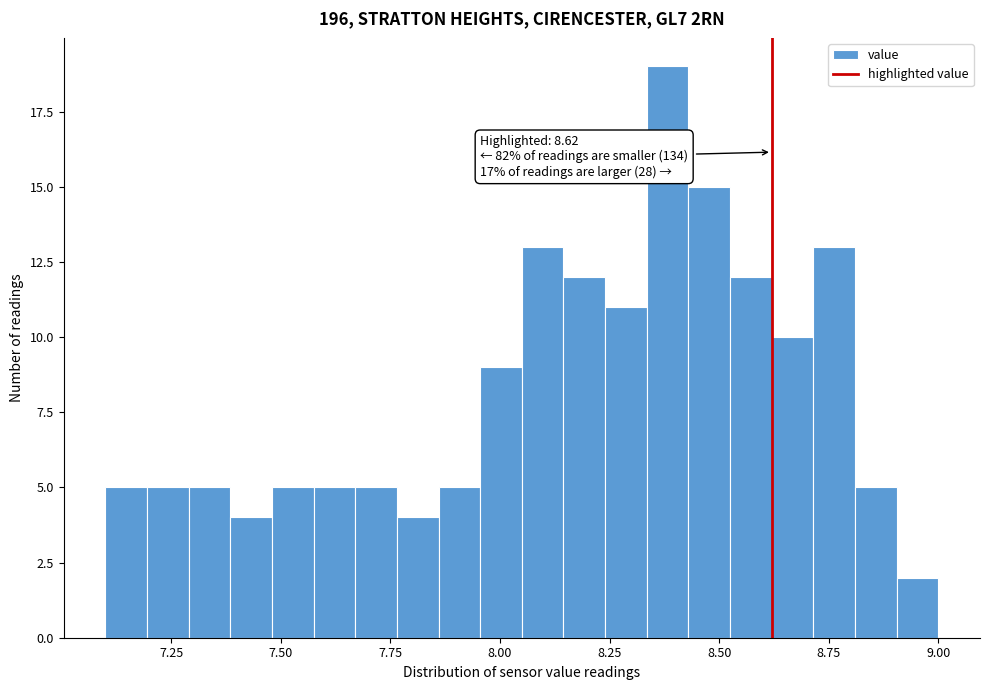

Around what value on the x-axis is the tallest bar? Give the approximate position of its centre, as read against the axis.

8.40